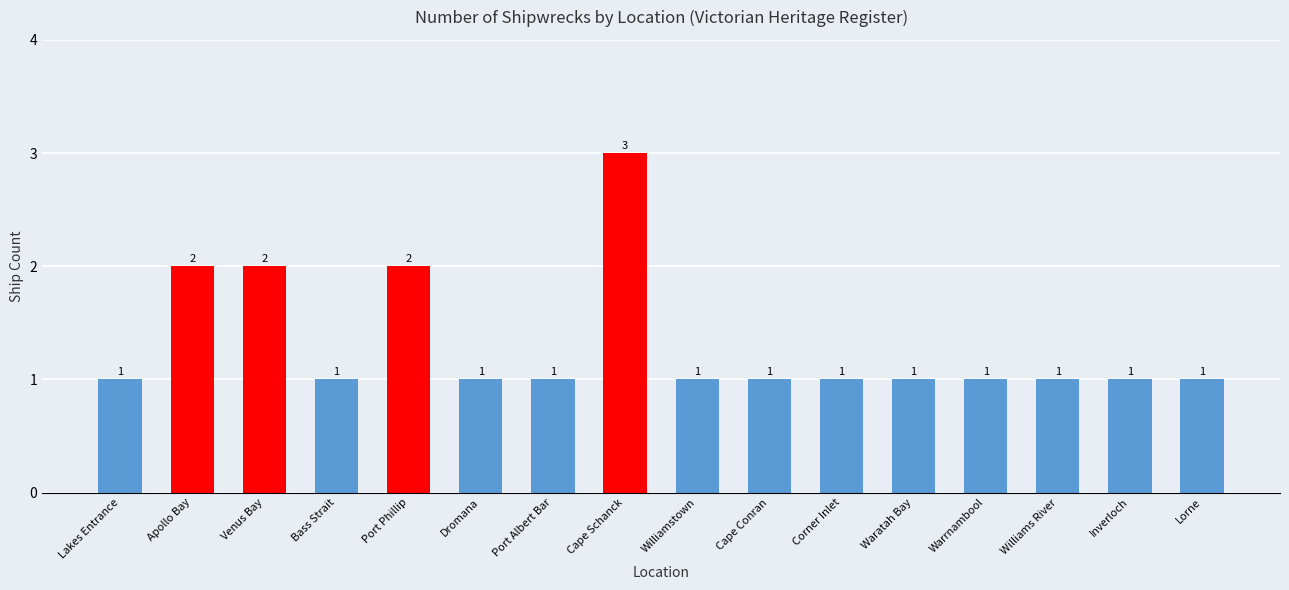

Reading left to right, list all the values displayed in this chart.

Lakes Entrance=1	Apollo Bay=2	Venus Bay=2	Bass Strait=1	Port Phillip=2	Dromana=1	Port Albert Bar=1	Cape Schanck=3	Williamstown=1	Cape Conran=1	Corner Inlet=1	Waratah Bay=1	Warrnambool=1	Williams River=1	Inverloch=1	Lorne=1